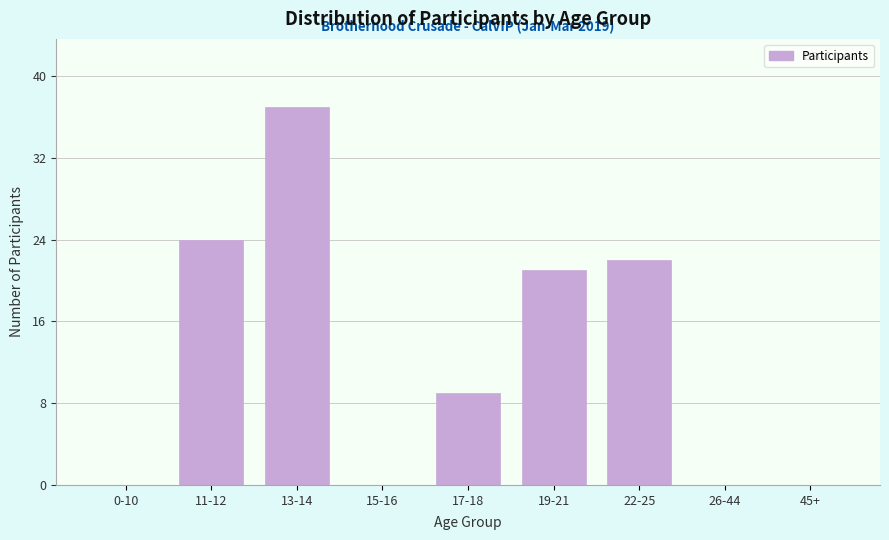

Reading left to right, list all the values displayed in this chart.

0-10=0	11-12=24	13-14=37	15-16=0	17-18=9	19-21=21	22-25=22	26-44=0	45+=0